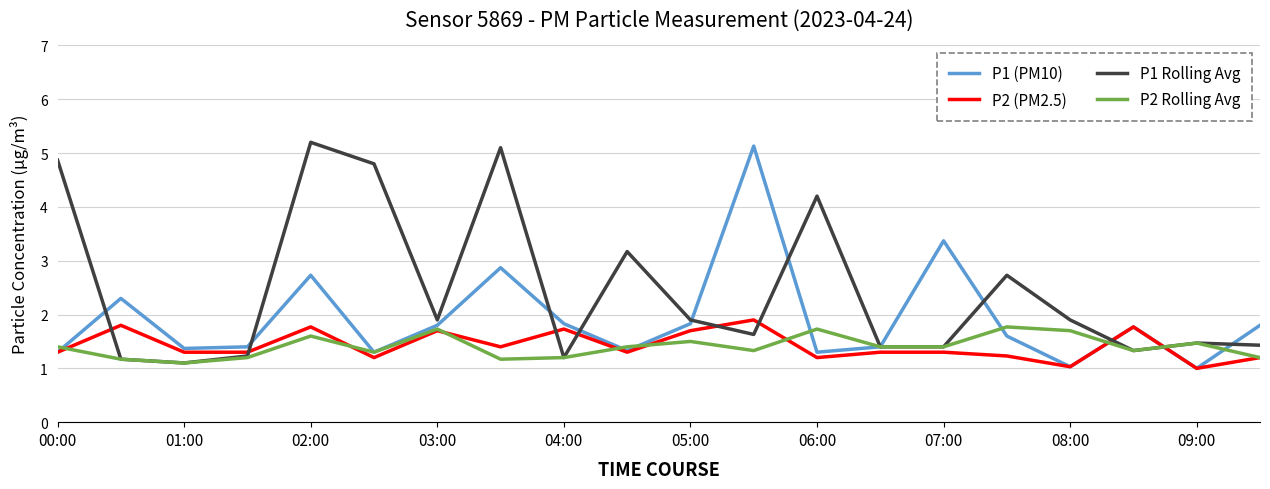

At how many categories does at least one series exceed 3?

8